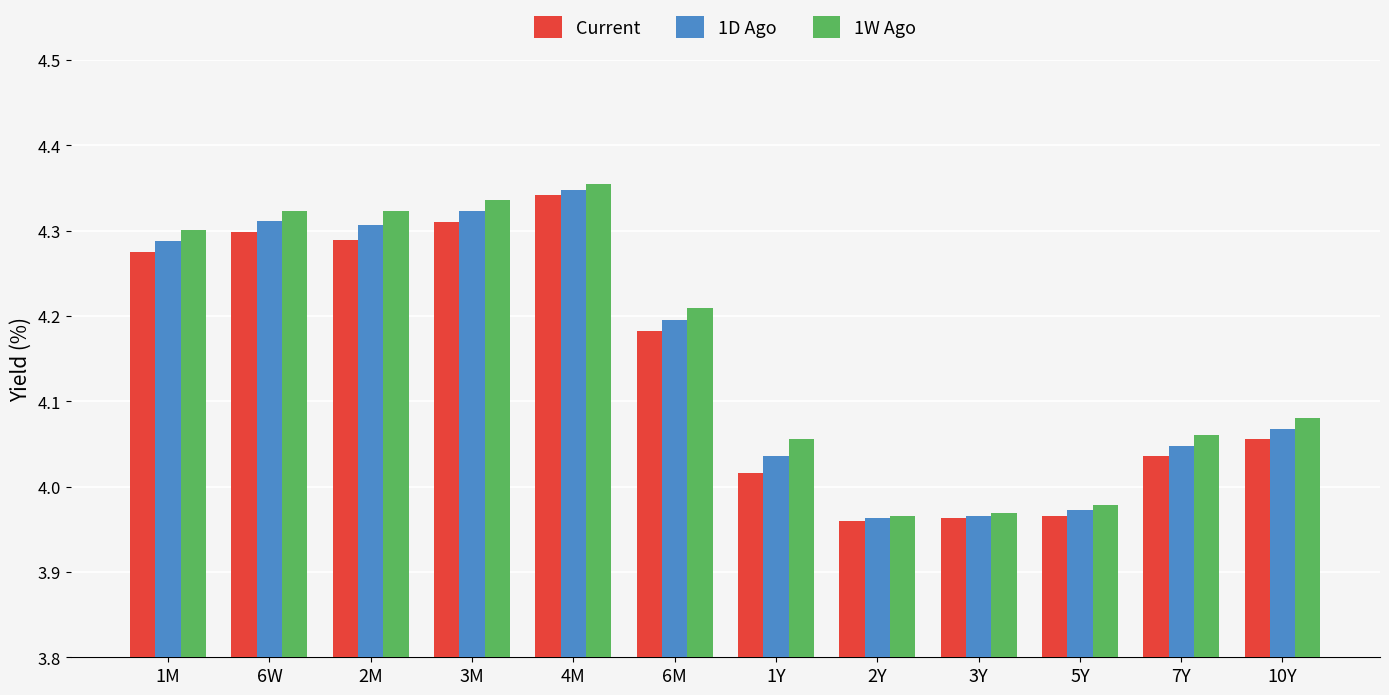

What is the sum of all 1D Ago values?

49.8